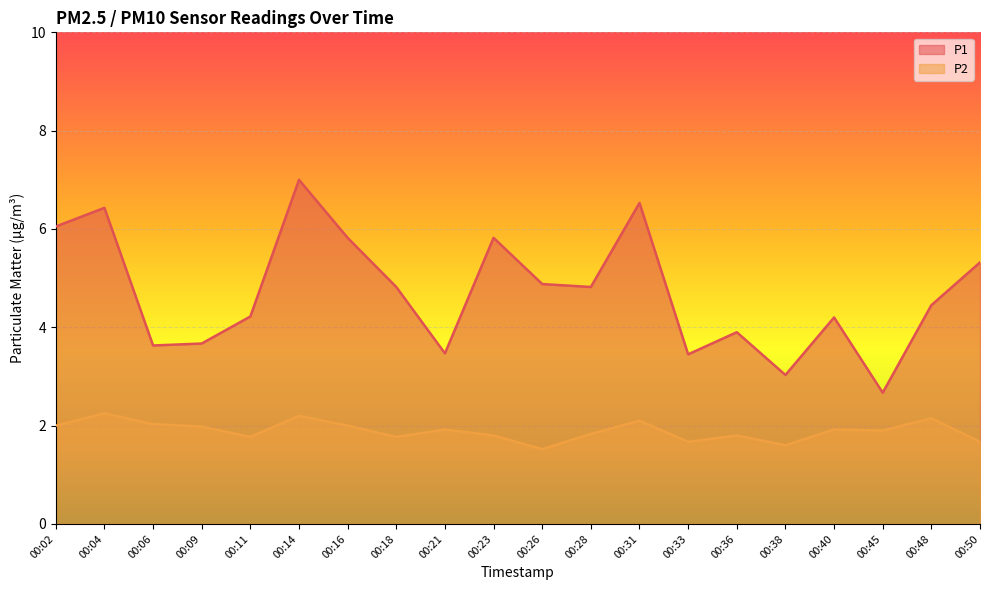

List the series in order of their peak value, lowest first.

P2, P1